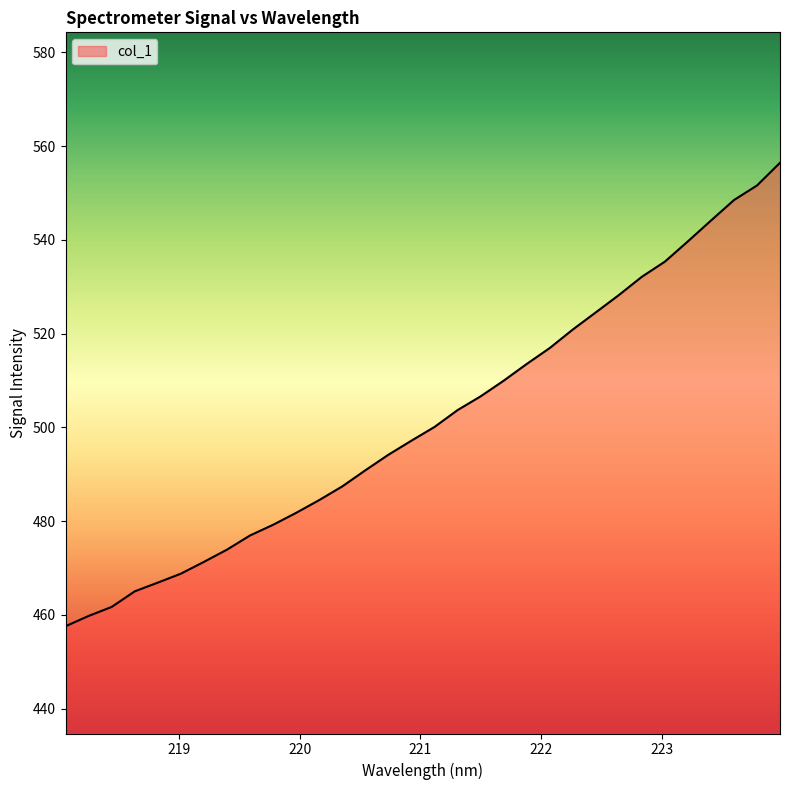

What is the maximum value shown in the chart?

556.4